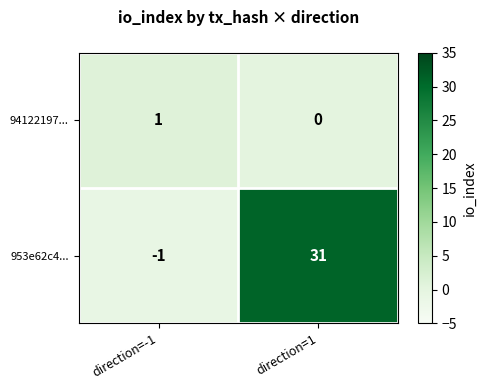

Which series has the largest total across all categories?

953e62c4...